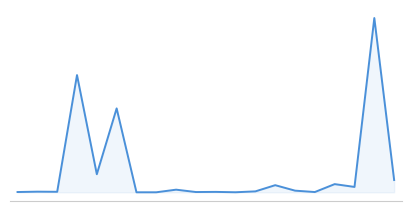

Does the chart have visible grid lines?

No